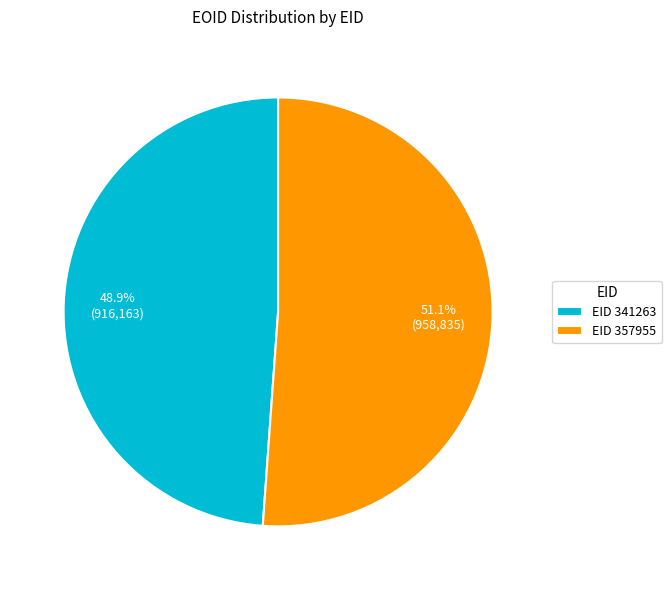

To the nearest percent, what is the average slice percentage?

50%